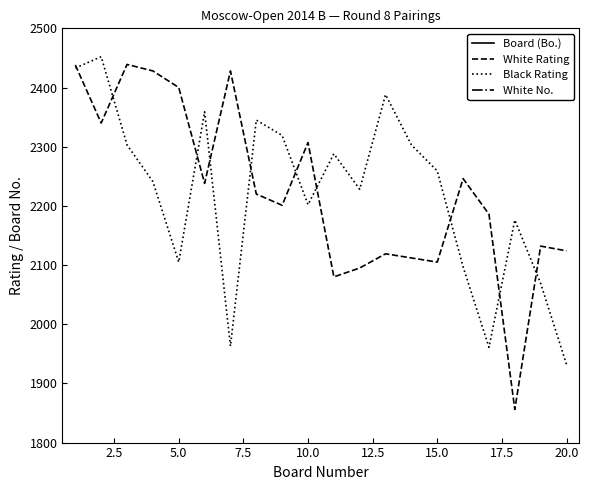

What is the sum of all White Rating values?

44494